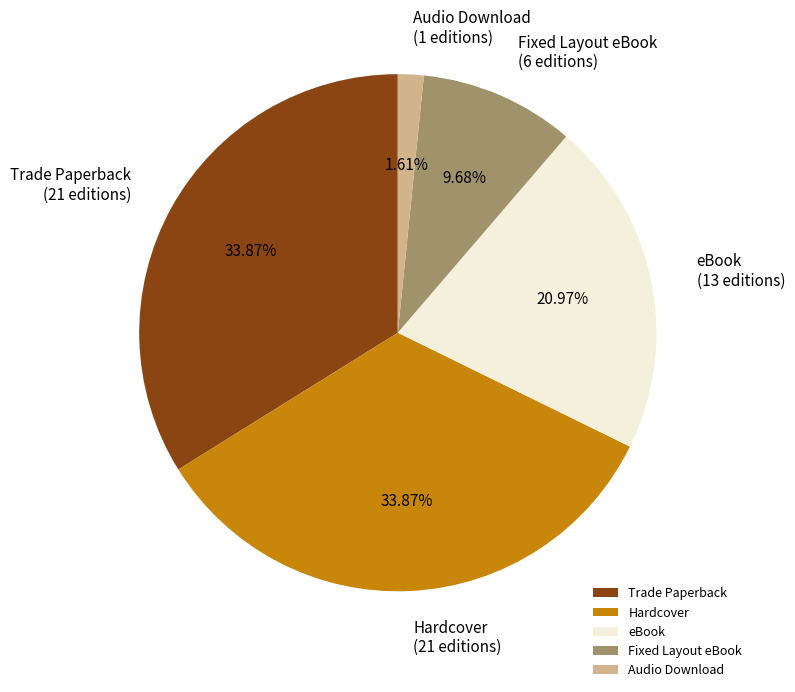

What is the total percentage of Hardcover and Audio Download?

35.5%